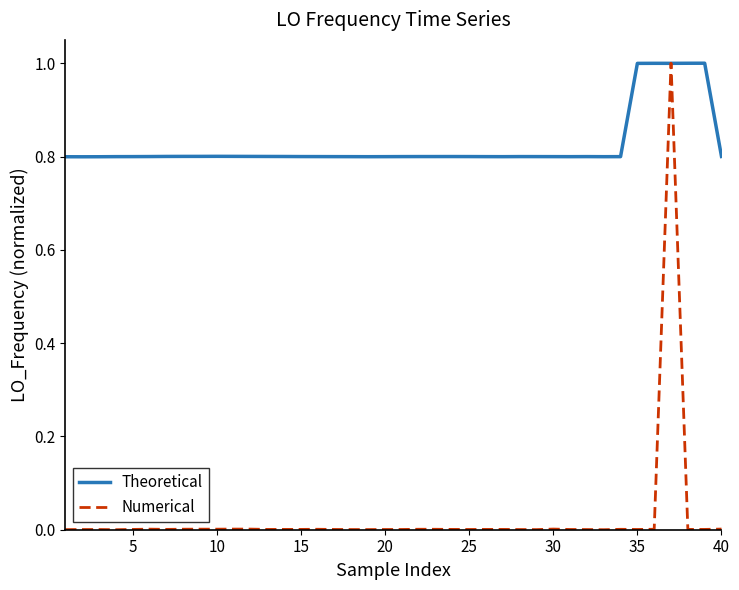

Which series ends up on top after the final intersection of Numerical and Theoretical?

Theoretical